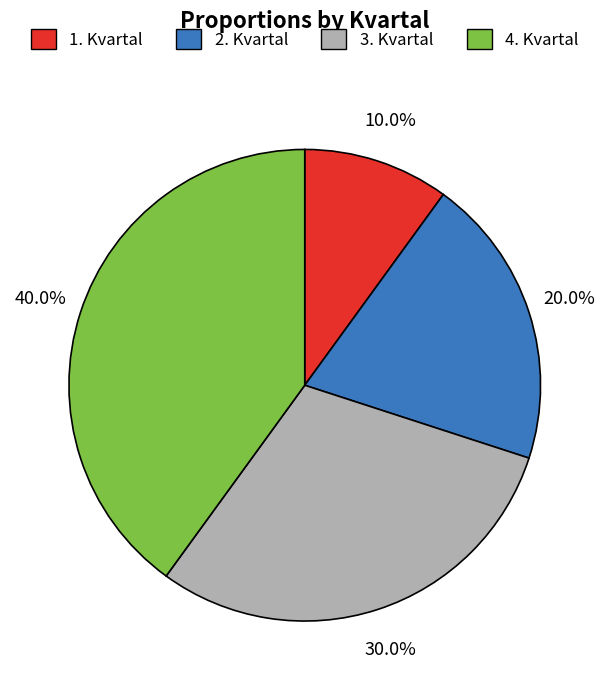

To the nearest percent, what is the average slice percentage?

25%